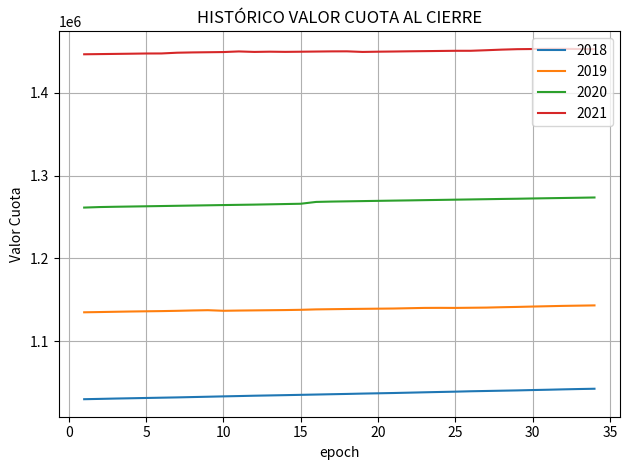

True or false: 2019 and 2021 cross at least once.

False